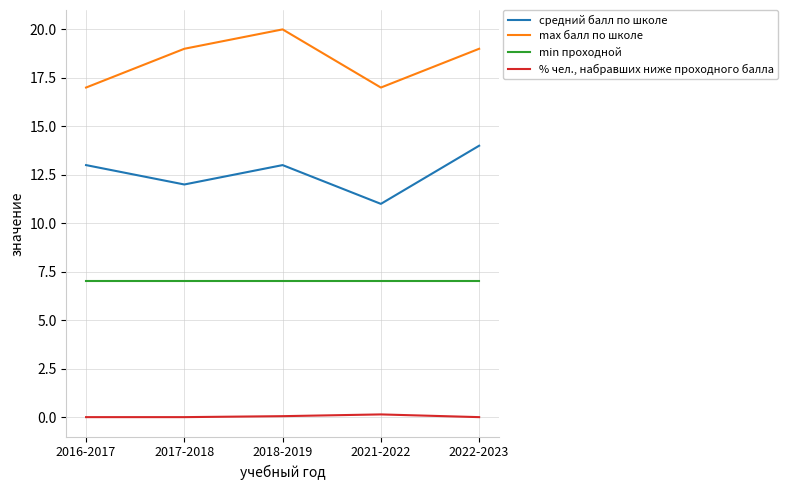

What is the difference between the maximum and second lowest values in the % чел., набравших ниже проходного балла series?

0.1